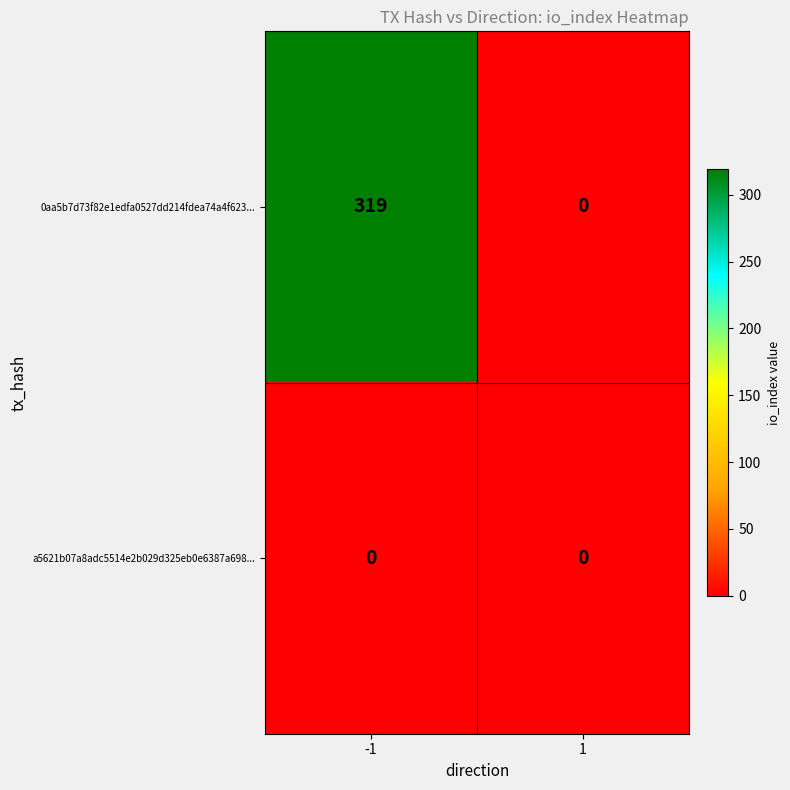

True or false: a5621b07a8adc5514e2b029d325eb0e6387a698... has a value of 0 at -1.

True